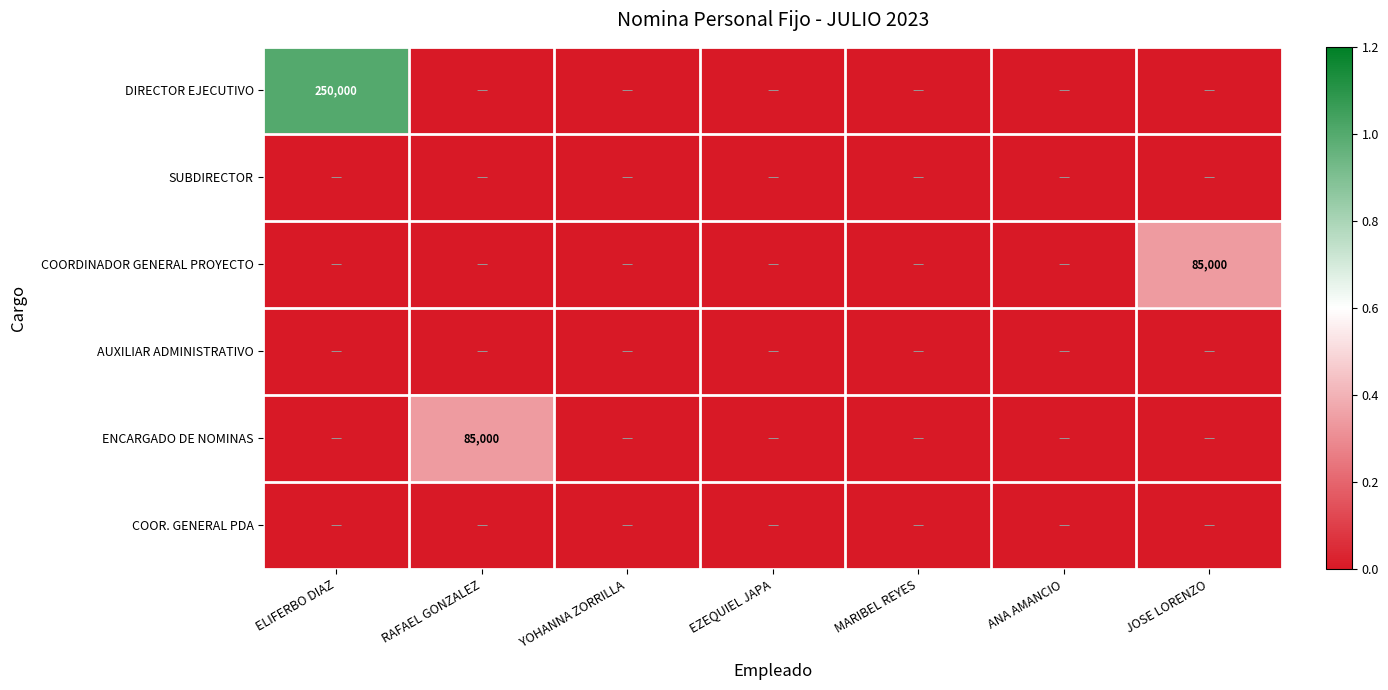

Rank the series by their maximum value, from highest to lowest.

DIRECTOR EJECUTIVO, COORDINADOR GENERAL PROYECTO, ENCARGADO DE NOMINAS, SUBDIRECTOR, AUXILIAR ADMINISTRATIVO, COOR. GENERAL PDA